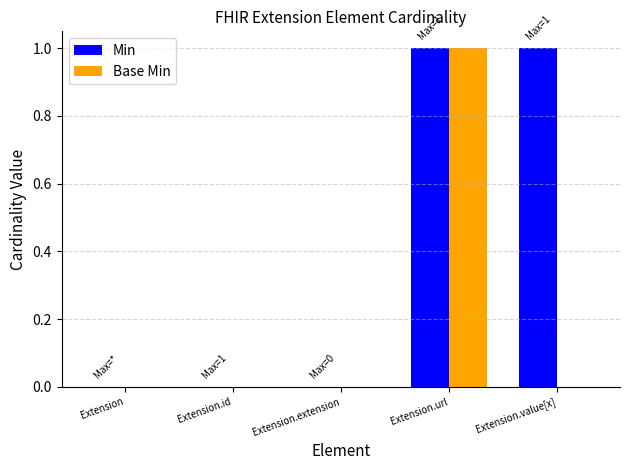

Which series has the largest total across all categories?

Min